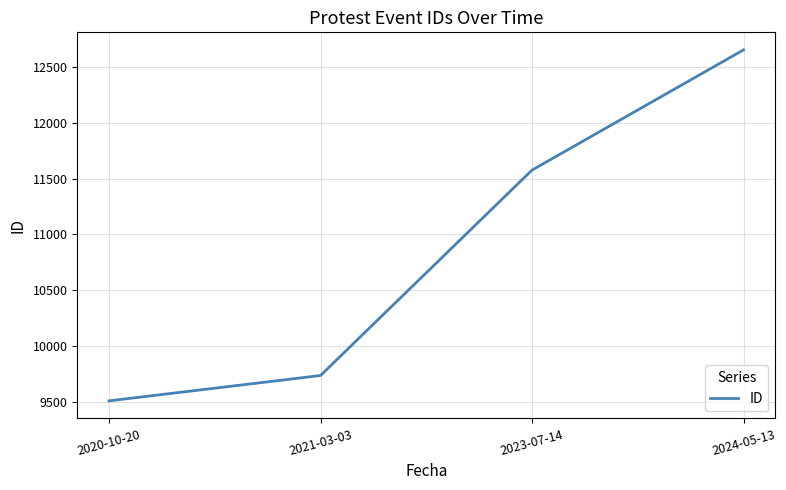

What is the change in value from 2021-03-03 to 2024-05-13?

+2917